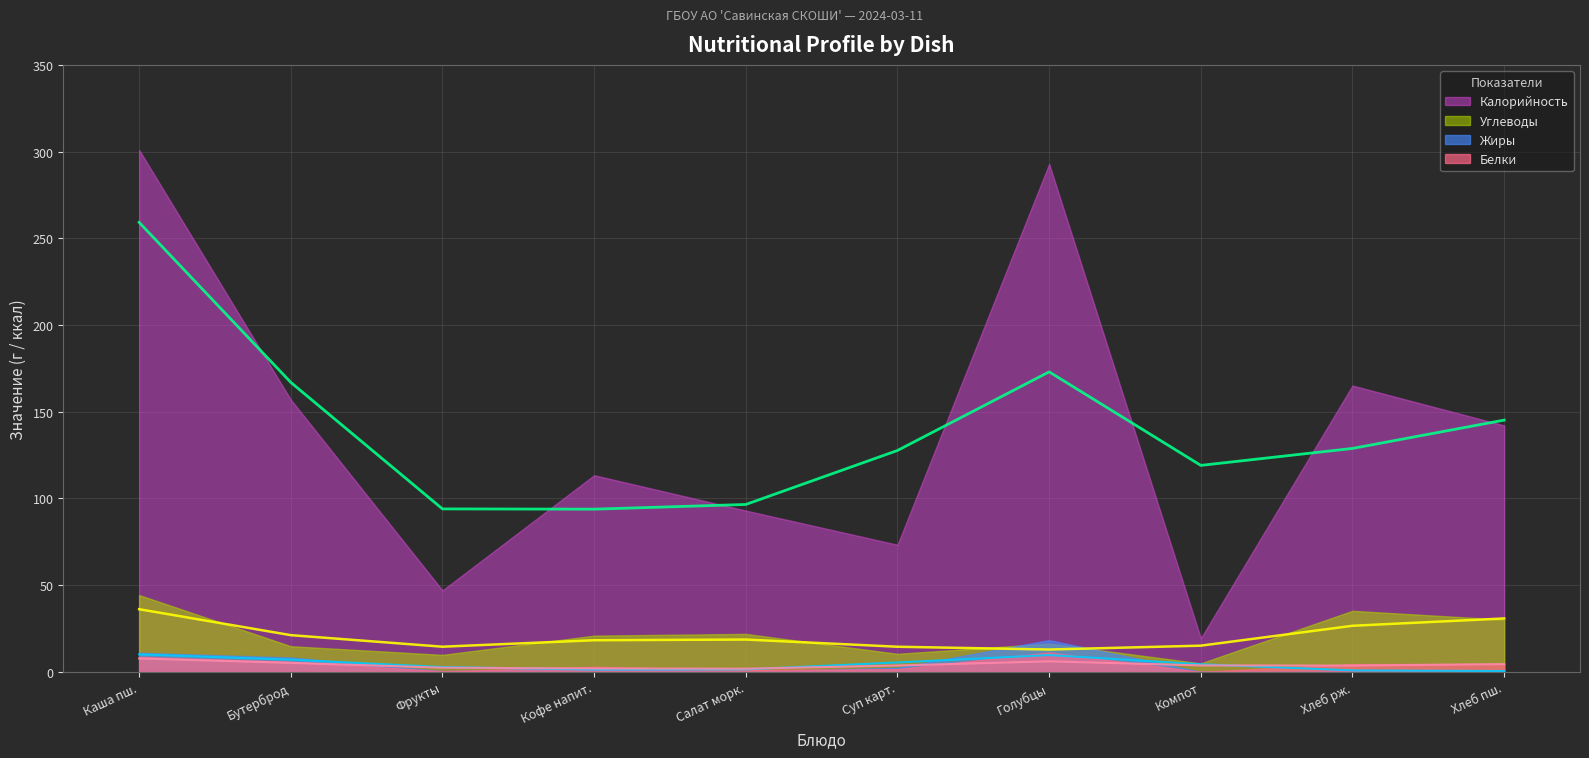

What is the difference between the maximum and minimum values in the Калорийность series?

281.6